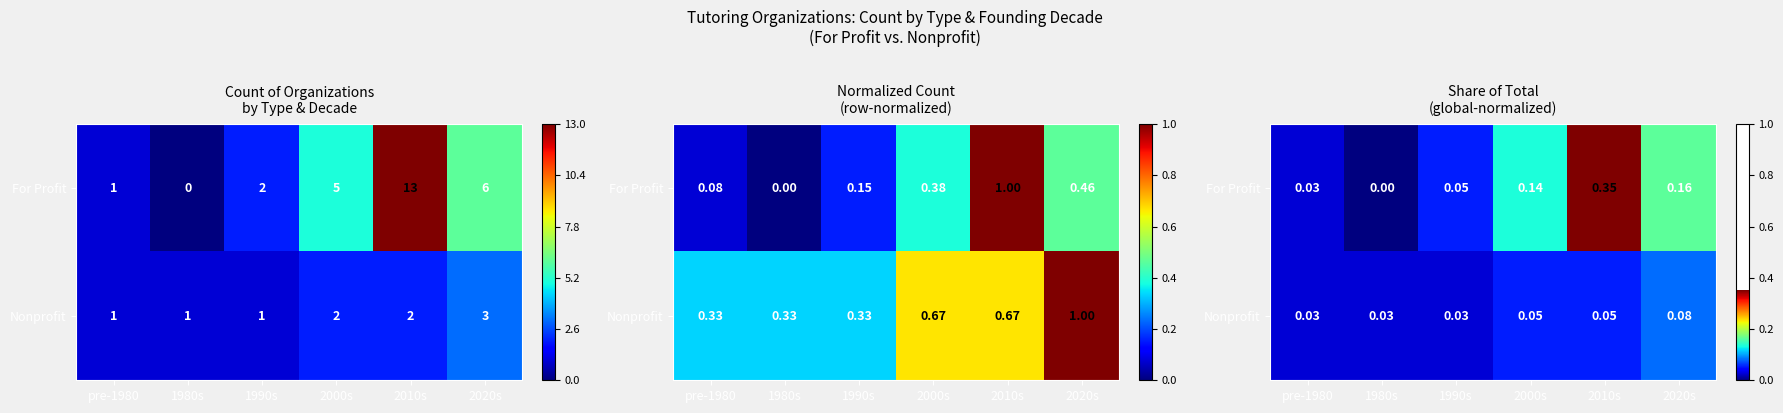

Is it true that Nonprofit equals 0.0 at pre-1980?

True